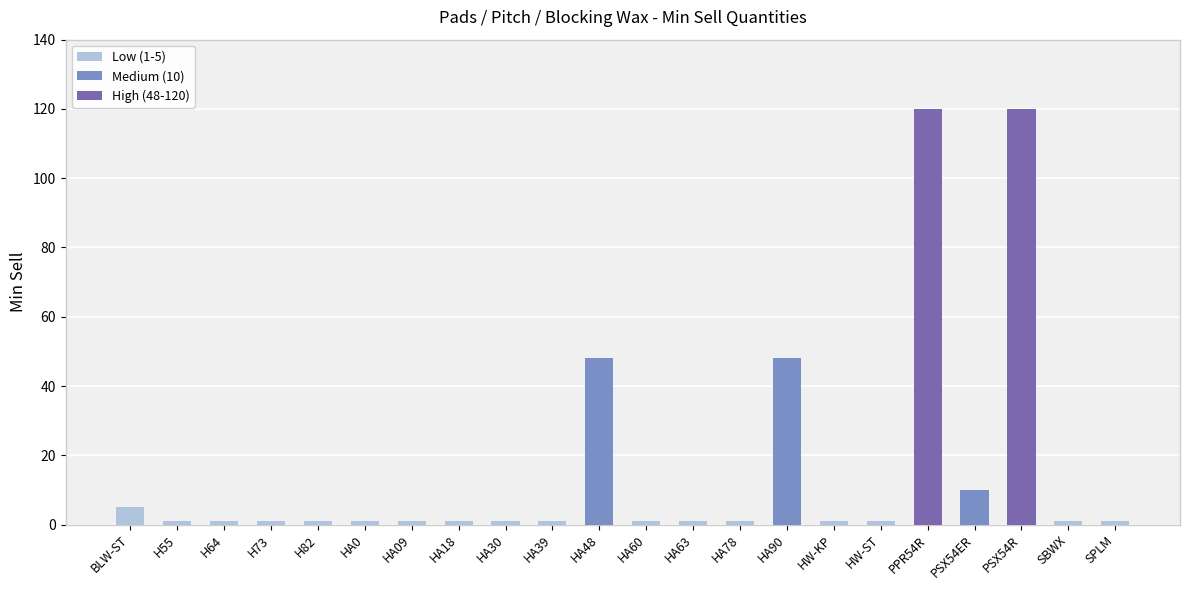

The value at H55 is 1. True or false?

True